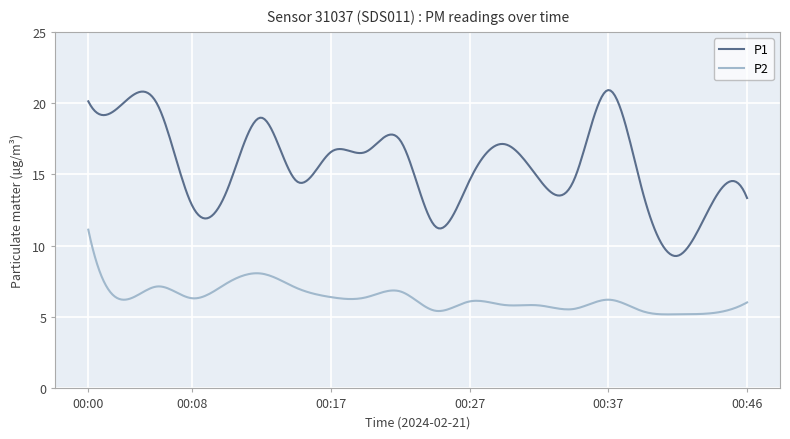

What is the average value of the P2 series?

6.3